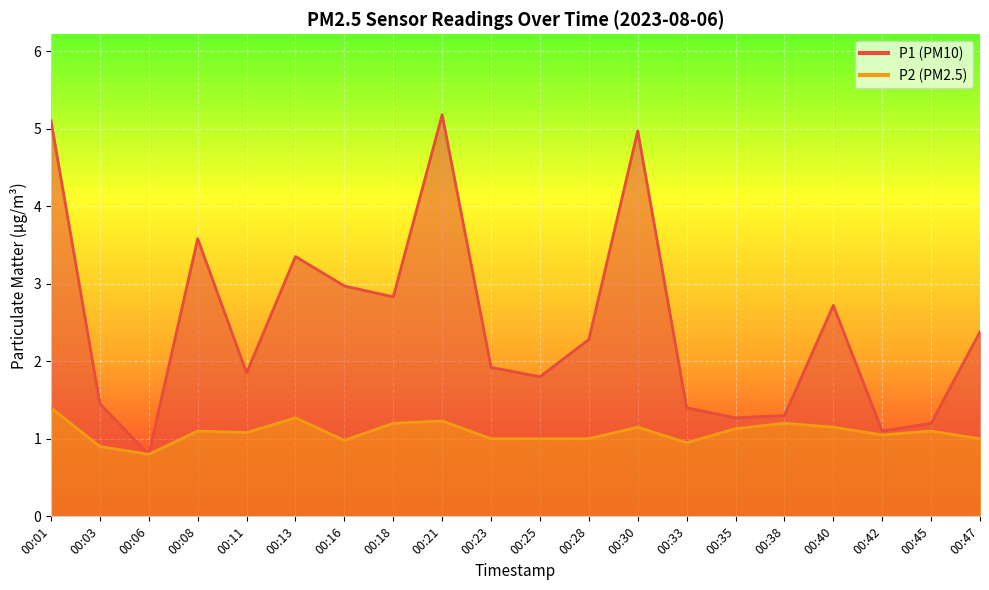

What is the value of the P1 point at the 3rd from the left?

0.8